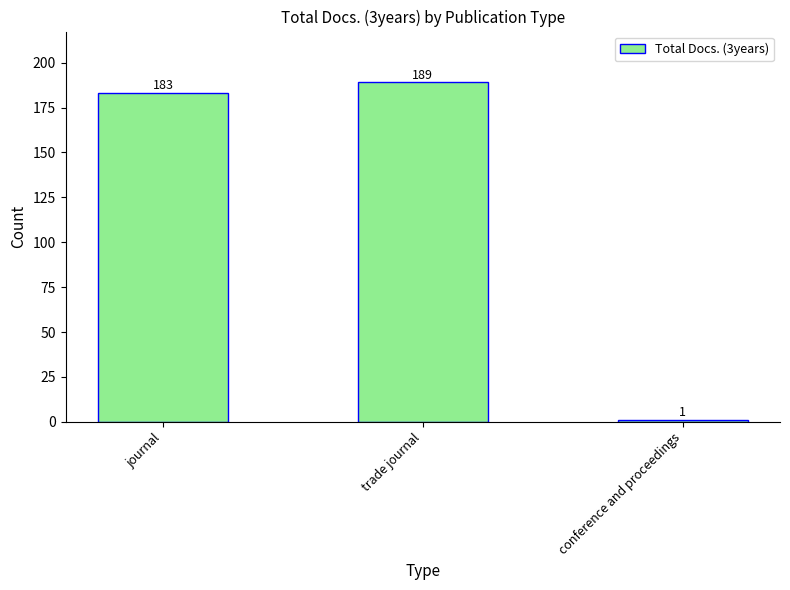

How many bars are there in total?

3